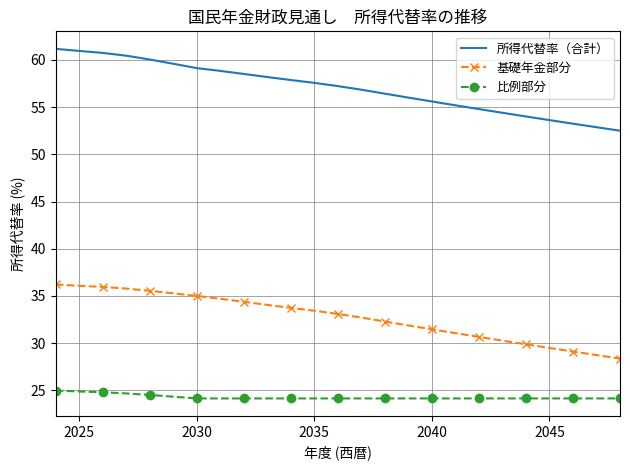

How many values in the 基礎年金部分 series exceed 33?

13